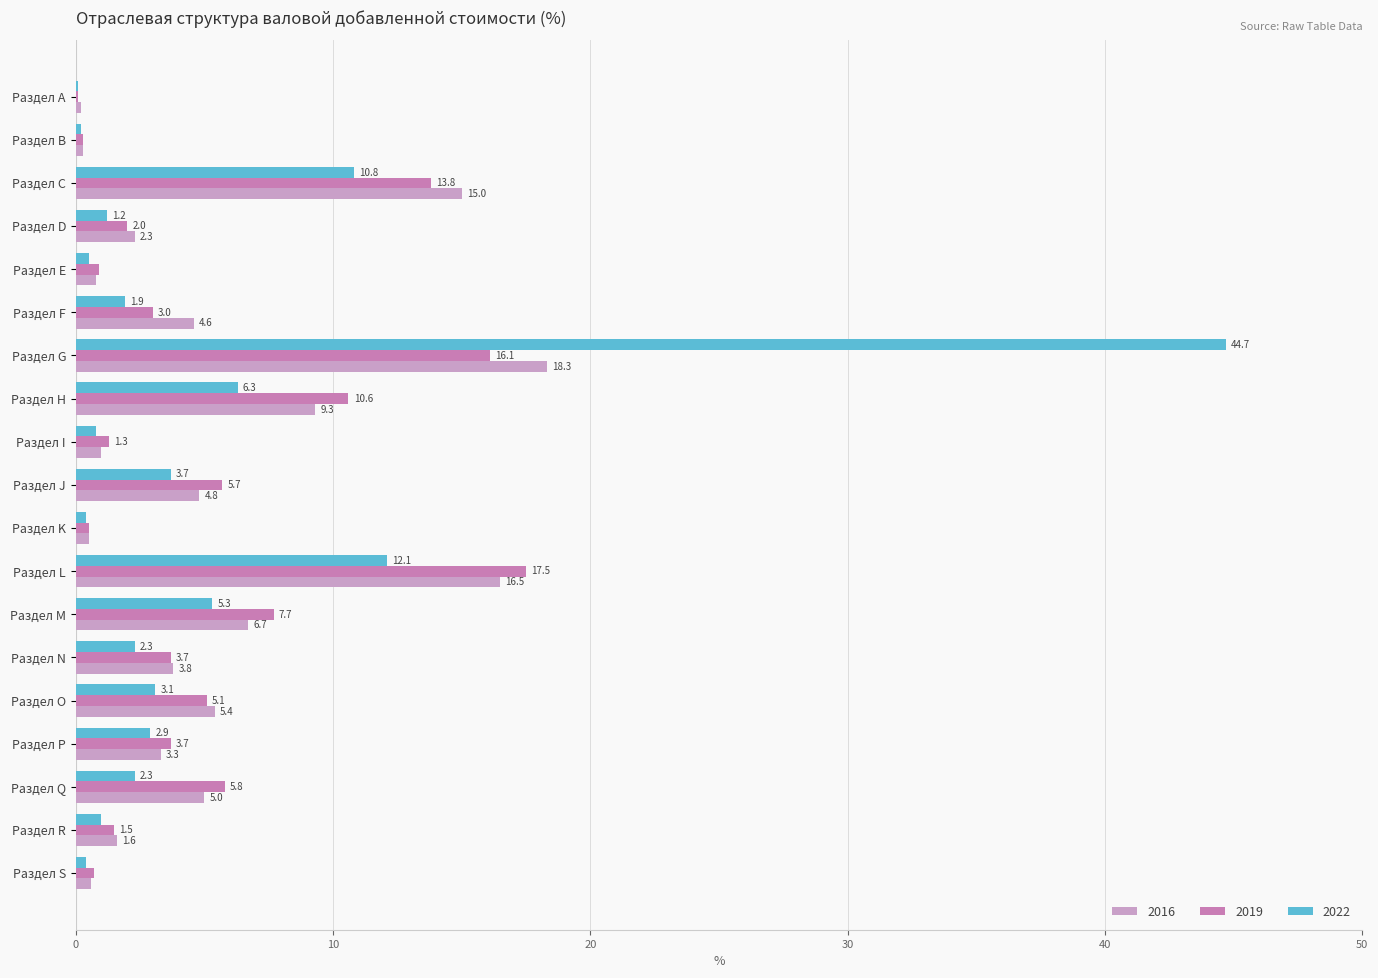

What value does the 2016 series have at Раздел G?

18.3